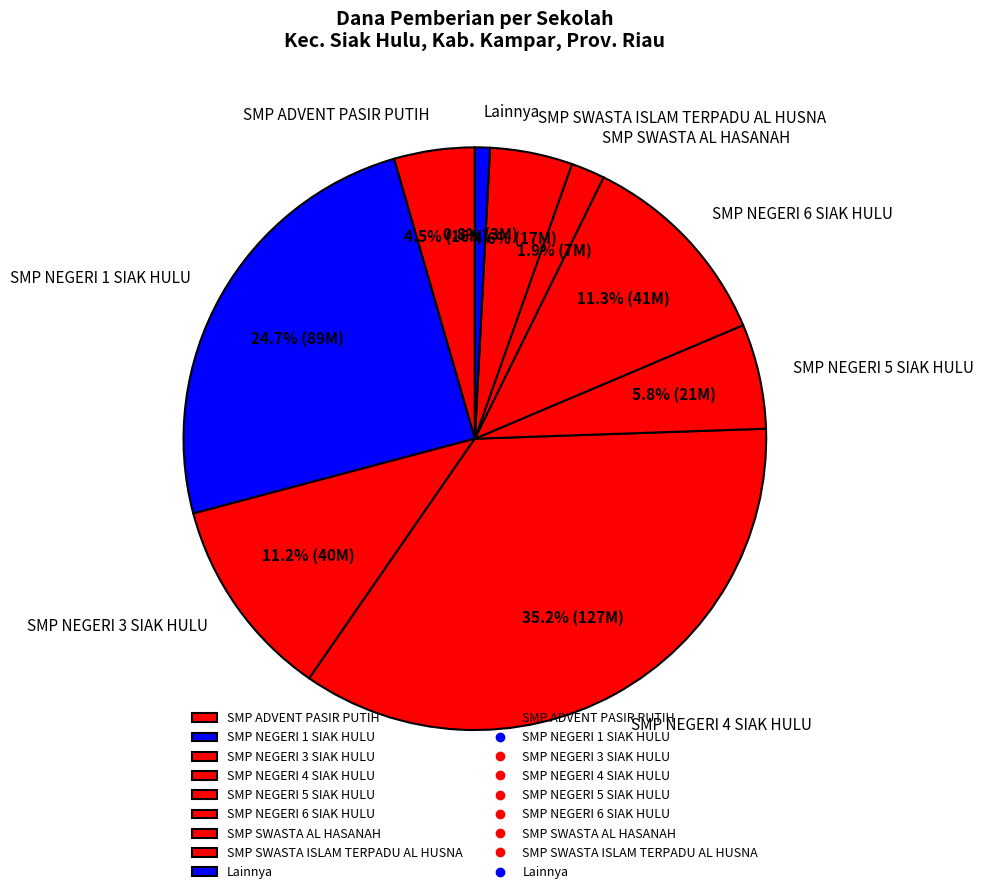

What percentage is NOT represented by SMP NEGERI 6 SIAK HULU?

88.7%